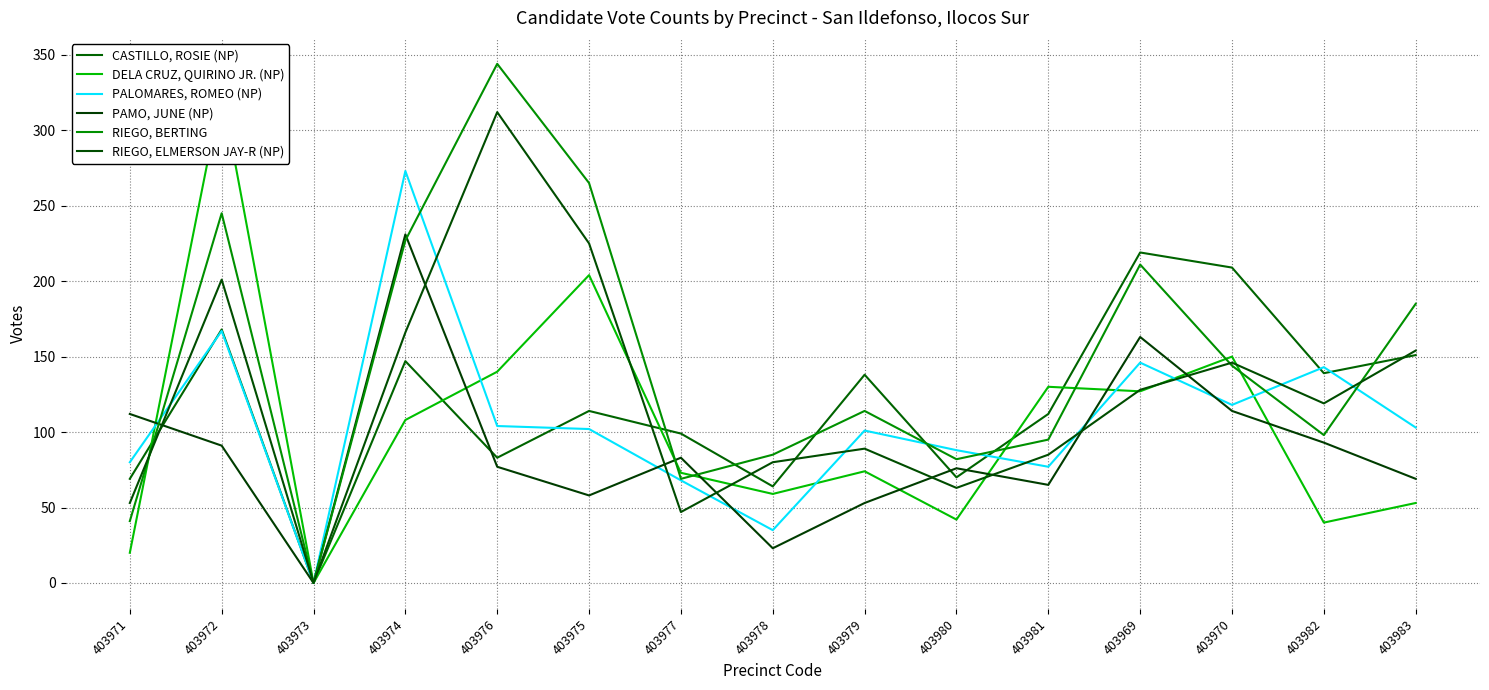

In PALOMARES, ROMEO (NP), how many points are lower than both neighbors (excluding endpoints)?

4